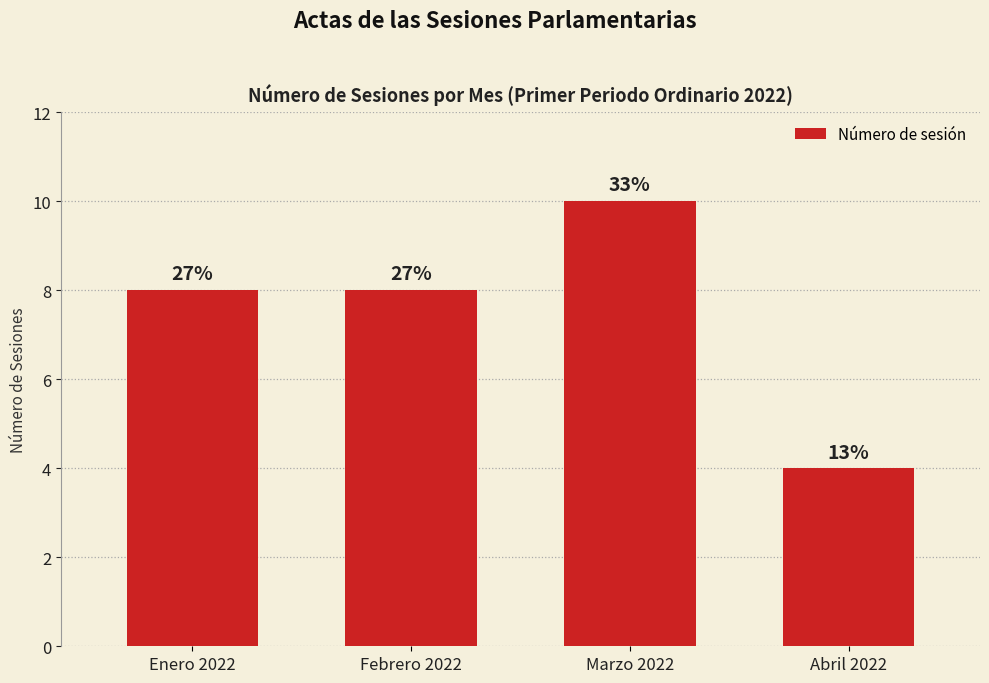

How many values are between 8 and 10?

3